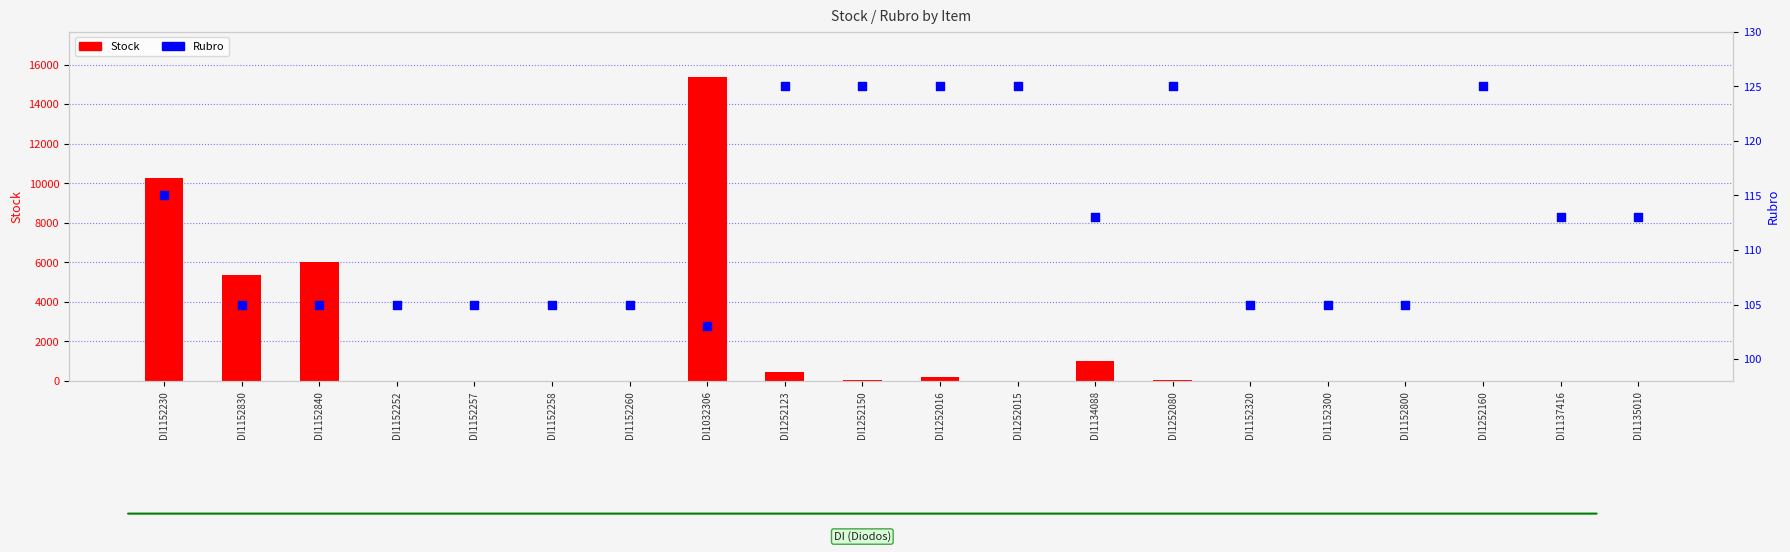

Which series reaches the maximum Y coordinate?

Stock